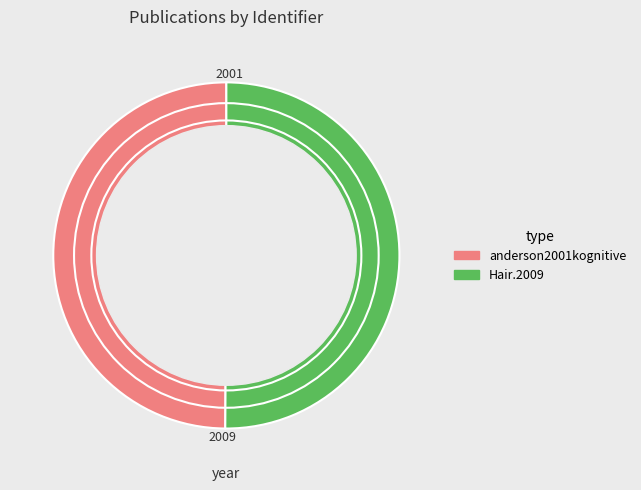

Approximately how many times larger is the value at Hair.2009 compared to anderson2001kognitive?

1.0